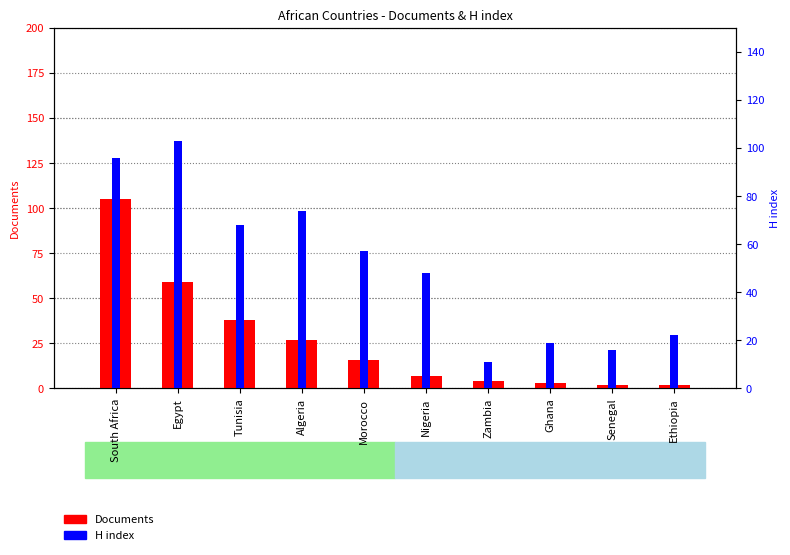

What is the sum of the H index values at South Africa and Morocco?

153